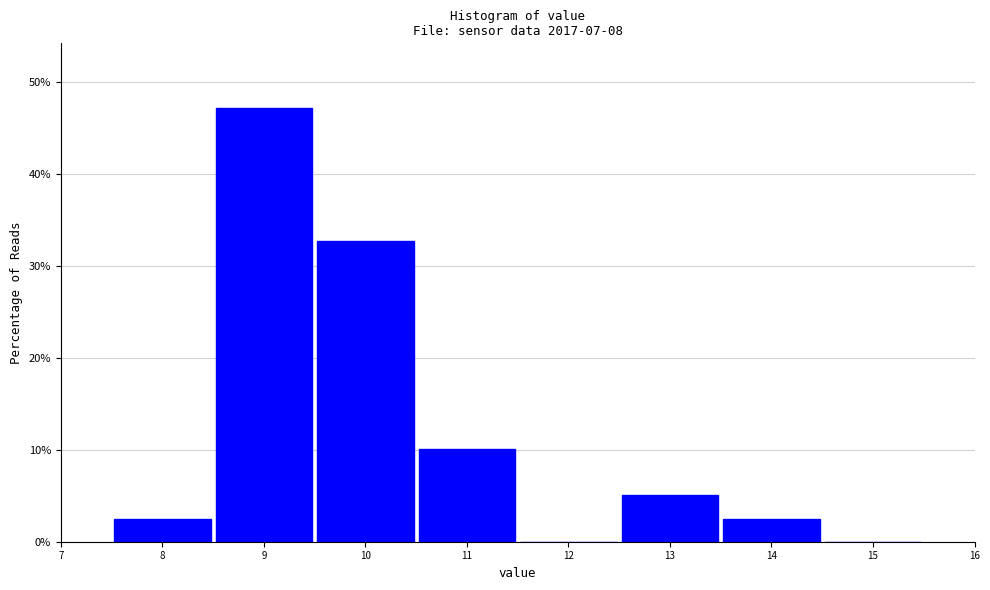

Reading left to right, transcribe this chart: for each bar, give the range it covers on the x-axis and its height. The values are not printed on the chart, so give them approximately, as read against the axis.

7.5 to 8.5: 3
8.5 to 9.5: 47
9.5 to 10.5: 33
10.5 to 11.5: 10
11.5 to 12.5: 0
12.5 to 13.5: 5
13.5 to 14.5: 3
14.5 to 15.5: 0